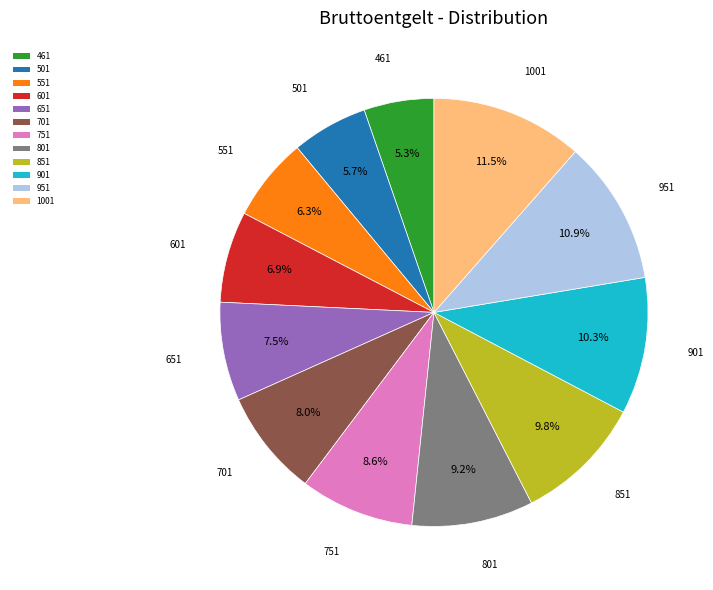

To the nearest percent, what portion does 501 represent?

6%